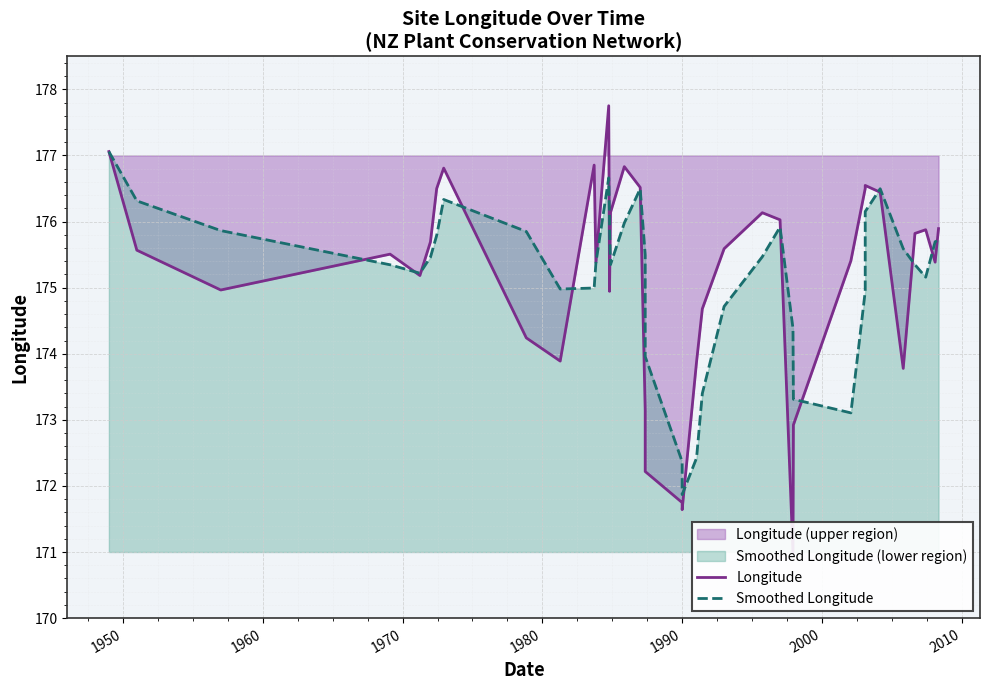

True or false: Smoothed Longitude and Longitude cross at least once.

True